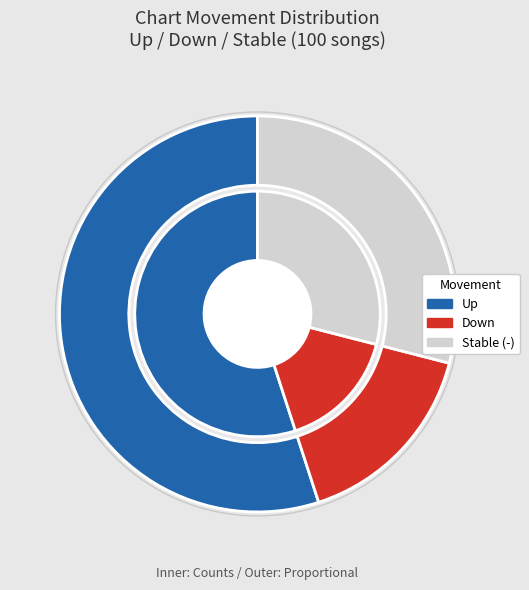

The down slice represents 6% of the pie. True or false?

False